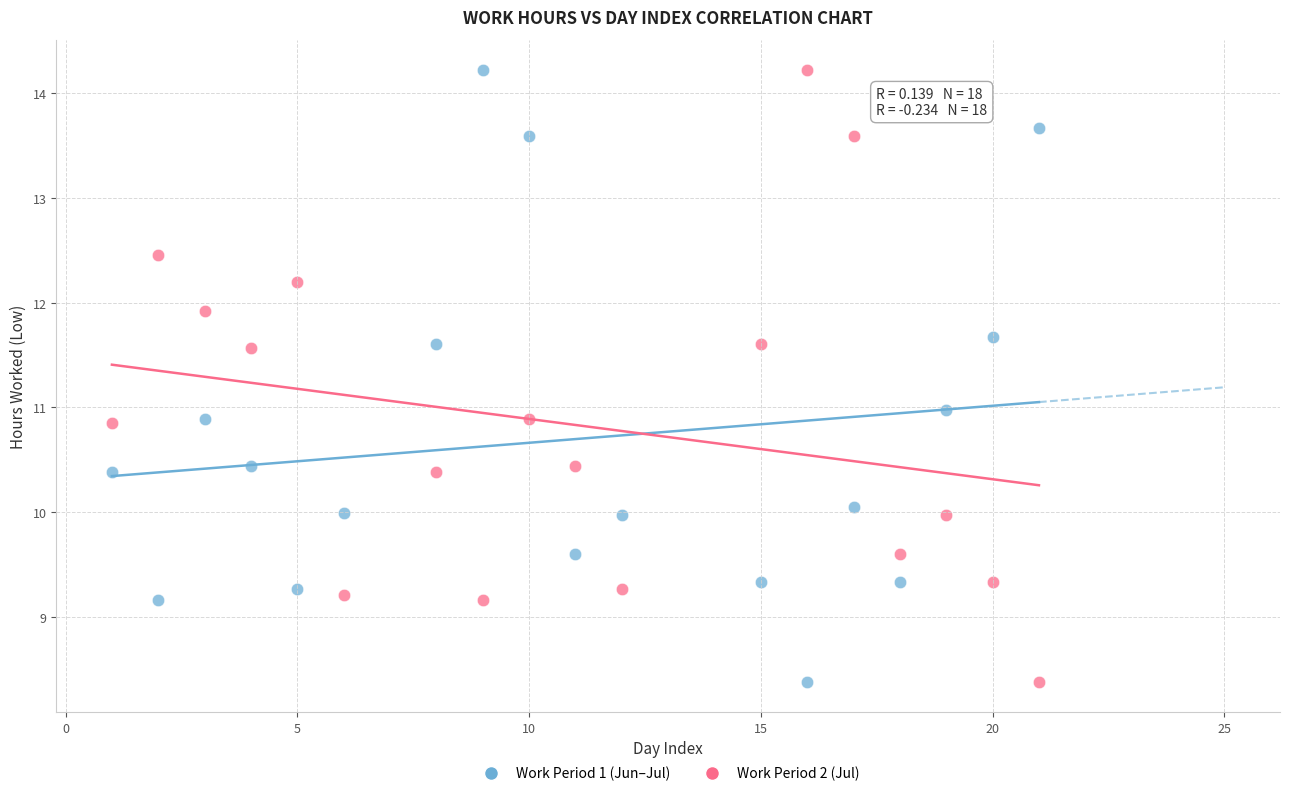

What is the X range (max minus min) for the scatter plot?

20.0